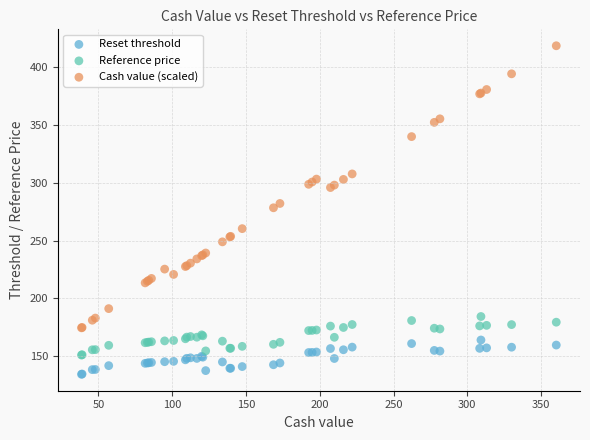

Which series reaches the maximum Y coordinate?

Cash value (scaled)